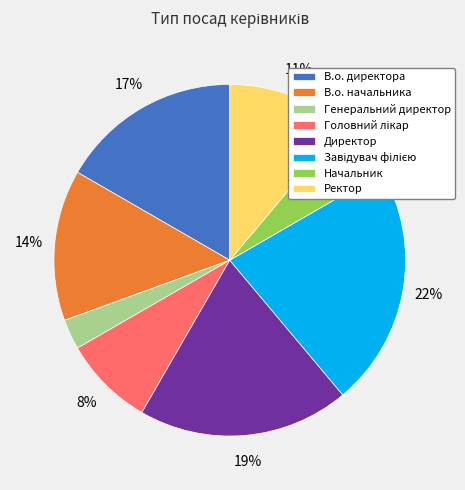

To the nearest percent, what percentage of the pie is Ректор?

11%